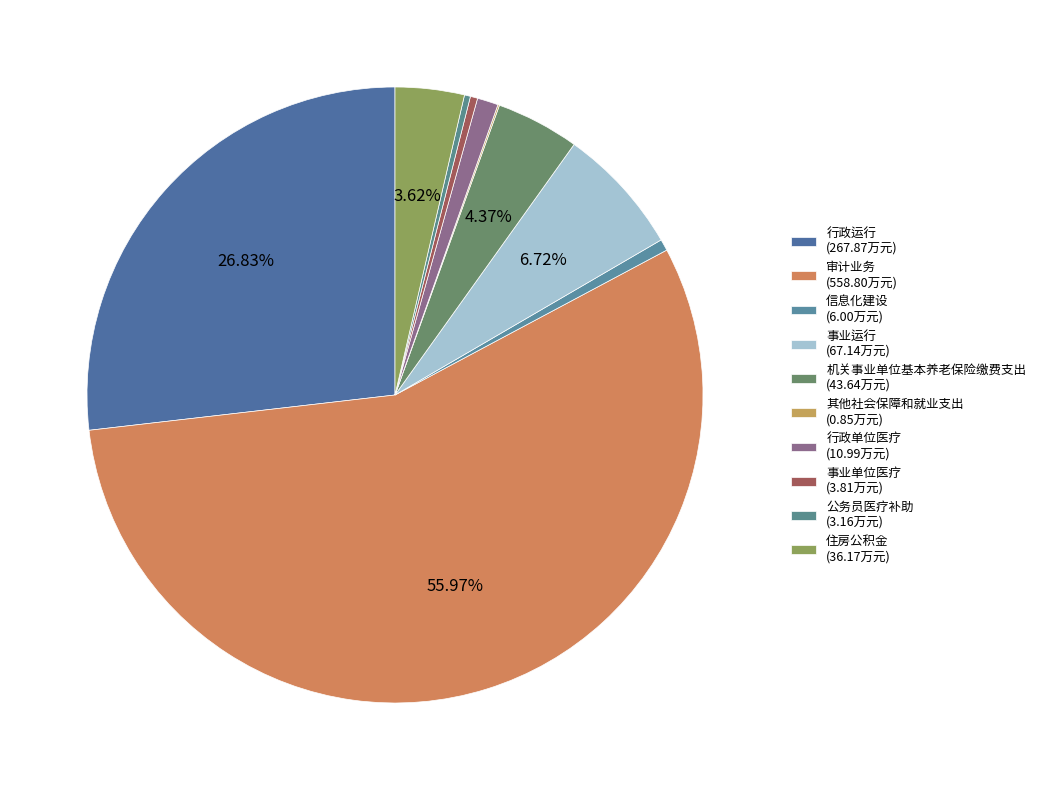

To the nearest percent, what percentage of the pie is 机关事业单位基本养老保险缴费支出?

4%